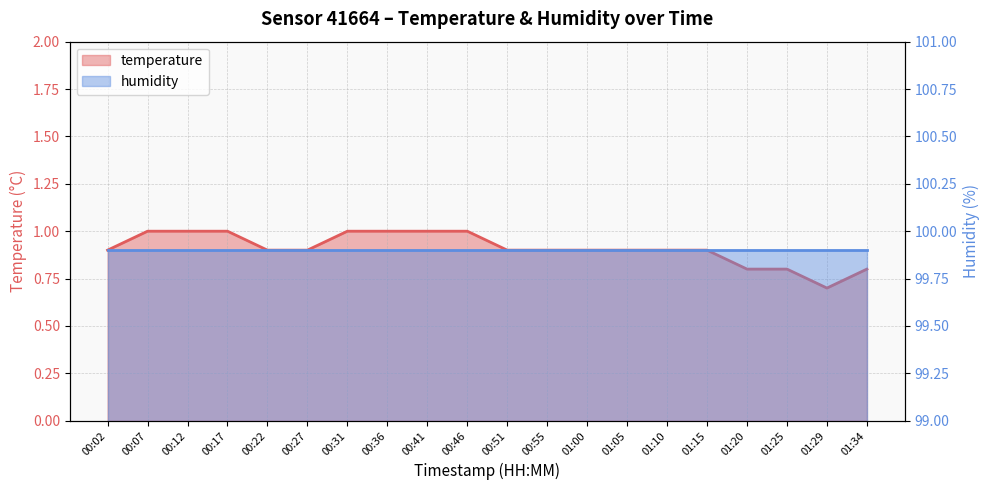

Count the number of categories in the chart.

20